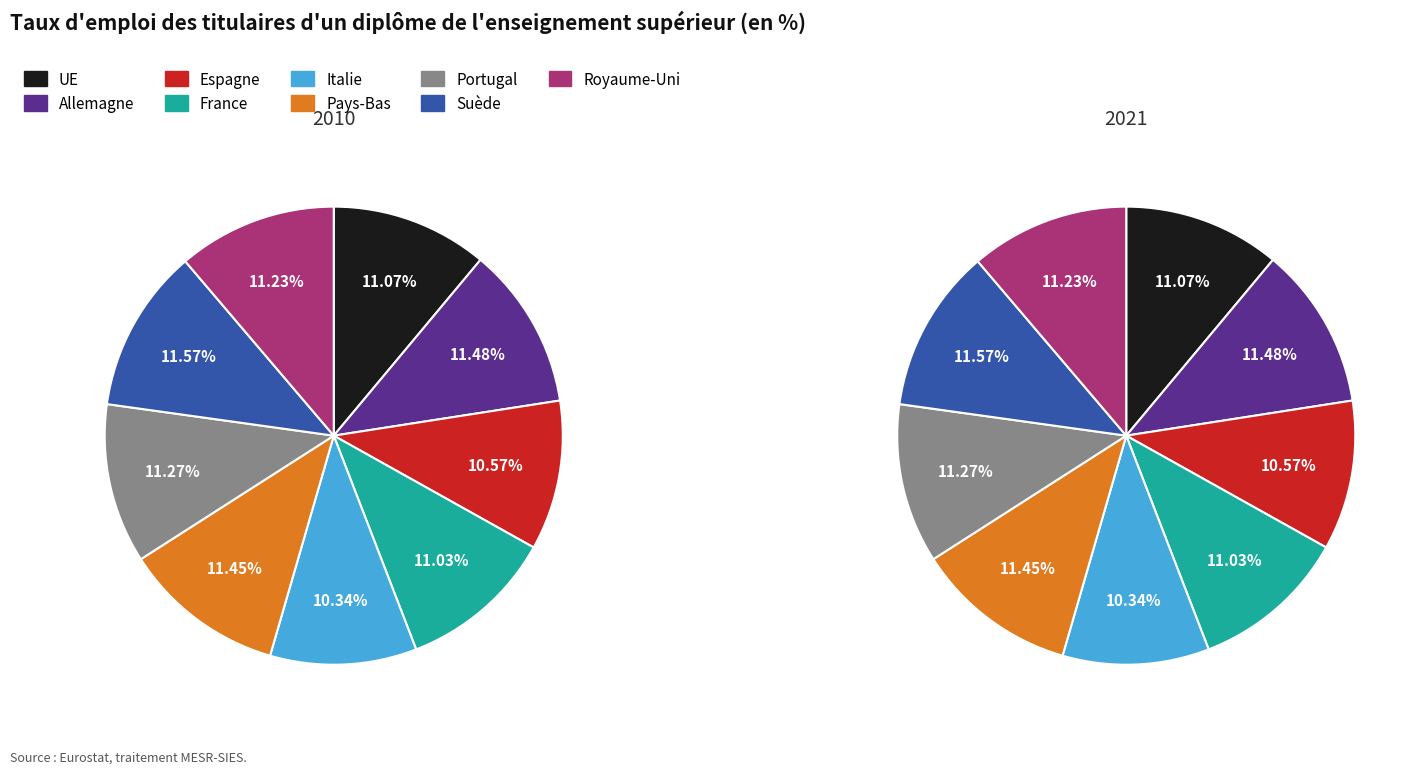

Which slice is the largest?

Suède